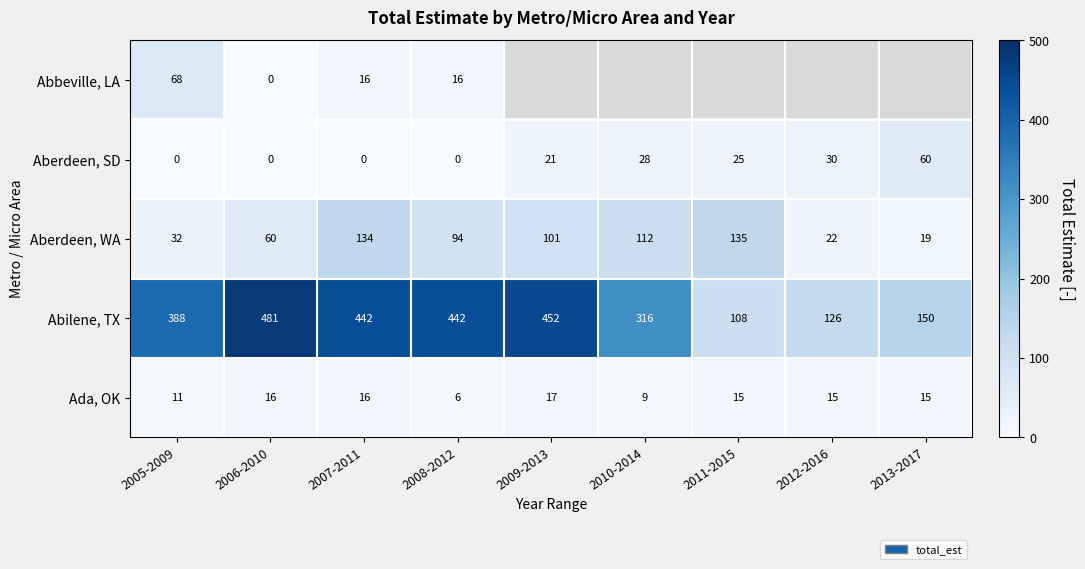

True or false: Abilene, TX has a value of 661.7 at 2006-2010.

False